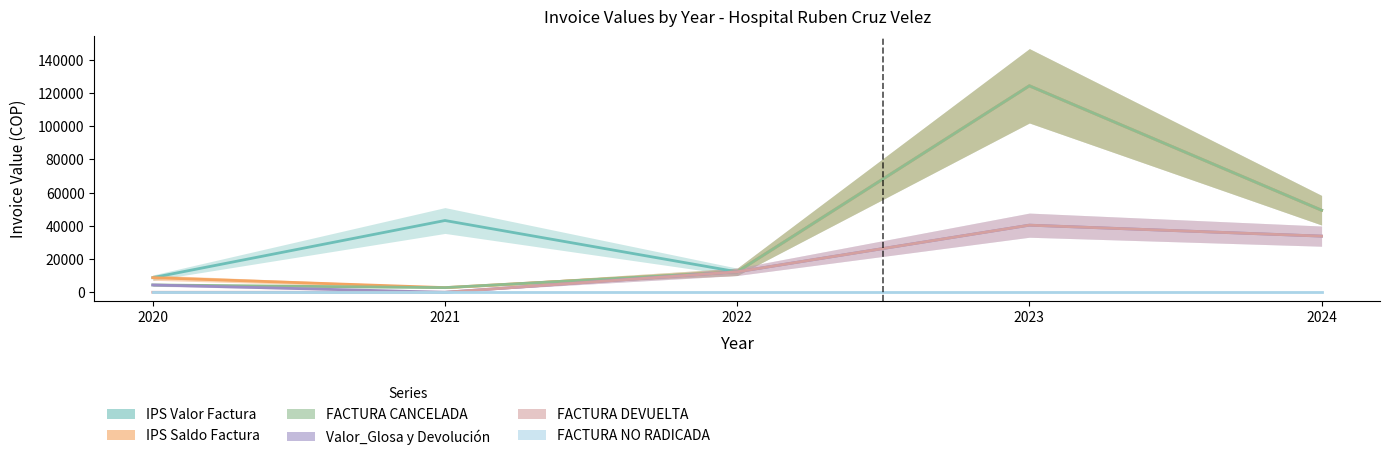

Rank the categories by FACTURA NO RADICADA value from lowest to highest.

2020, 2021, 2022, 2023, 2024